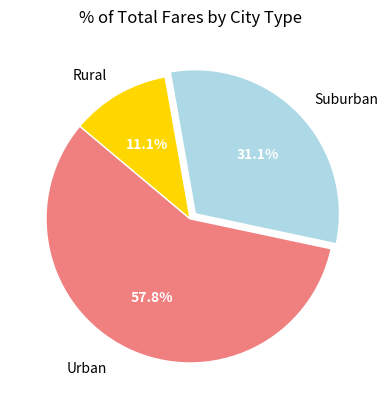

Between Rural and Urban, which is larger?

Urban